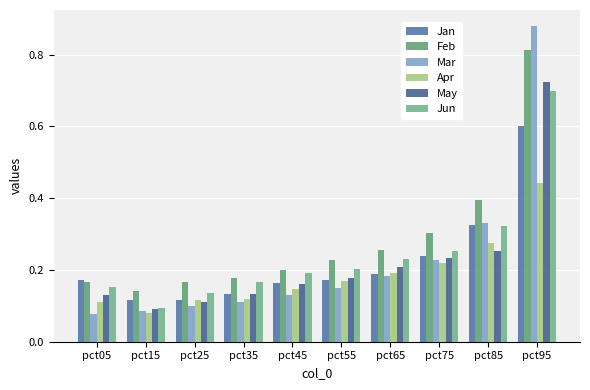

Is it true that Jun equals 0.1 at pct15?

True